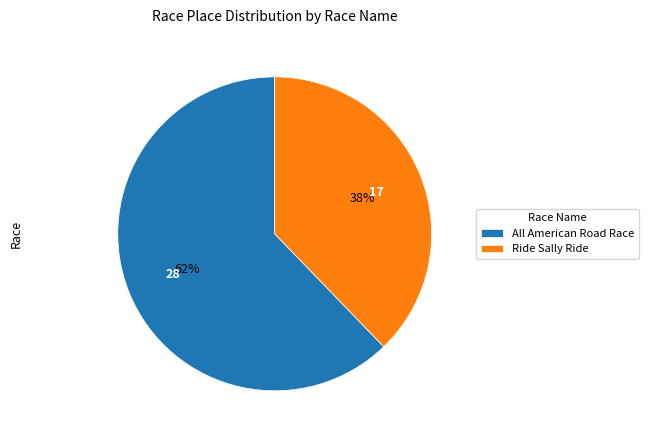

Do All American Road Race and Ride Sally Ride together represent more than half of the pie?

Yes